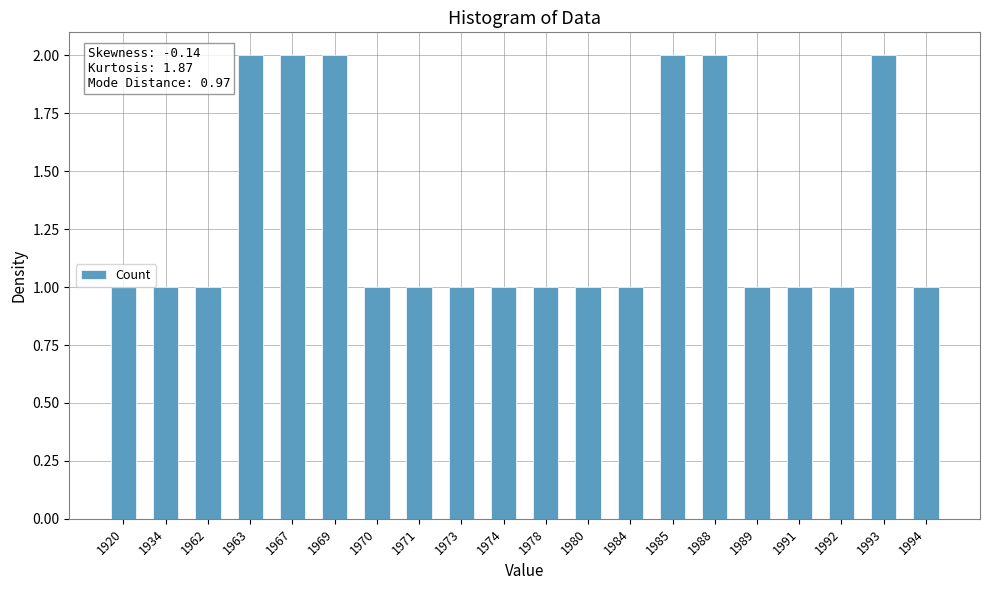

What is the value of the 12th bar from the left?

1